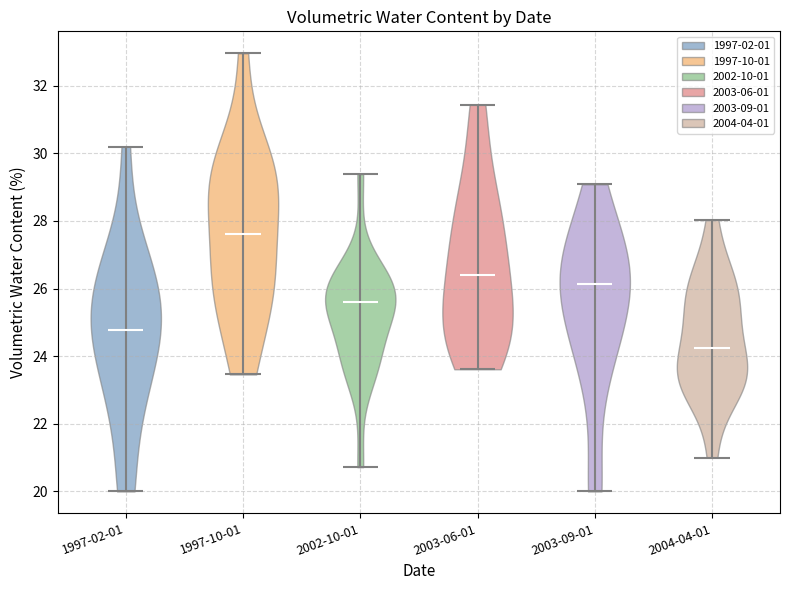

Reading left to right, read every violin against the y-axis: where its median line is, and the lowest and highest points it reaches. The values are not printed on the chart, so give them approximately, as read against the axis.

1997-02-01: median line 24.8, lowest point 20.0, highest point 30.2
1997-10-01: median line 27.6, lowest point 23.4, highest point 33.0
2002-10-01: median line 25.6, lowest point 20.8, highest point 29.4
2003-06-01: median line 26.4, lowest point 23.6, highest point 31.4
2003-09-01: median line 26.2, lowest point 20.0, highest point 29.0
2004-04-01: median line 24.2, lowest point 21.0, highest point 28.0